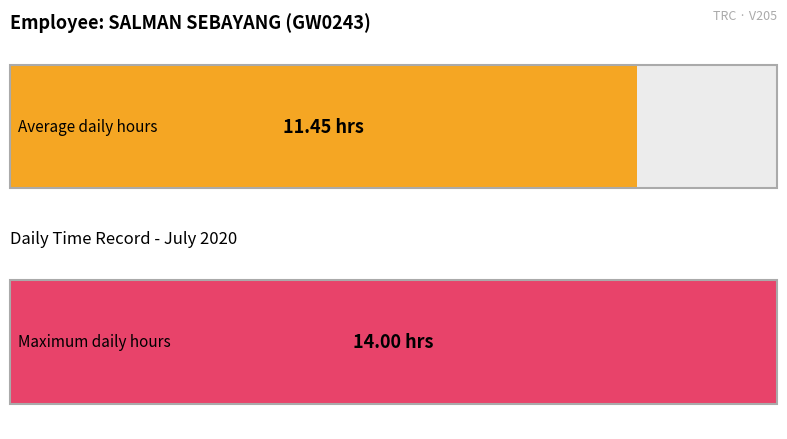

Are the bars grouped side by side (vs. stacked)?

Yes